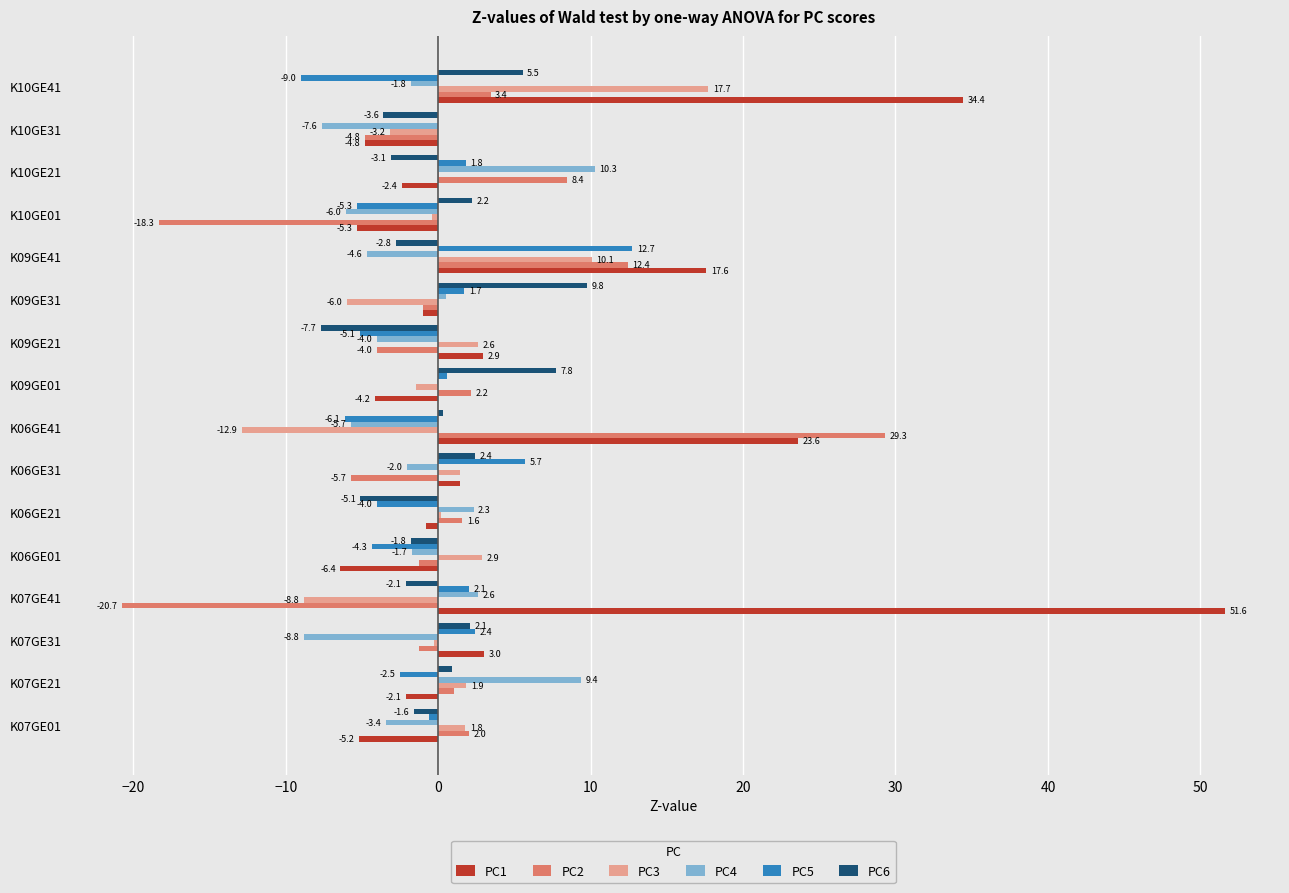

Is it true that PC3 equals 10.1 at K09GE41?

True